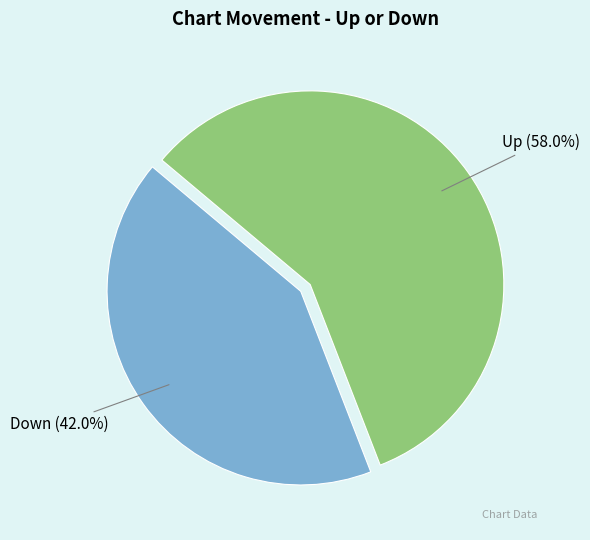

Which category has the biggest portion of the pie?

up